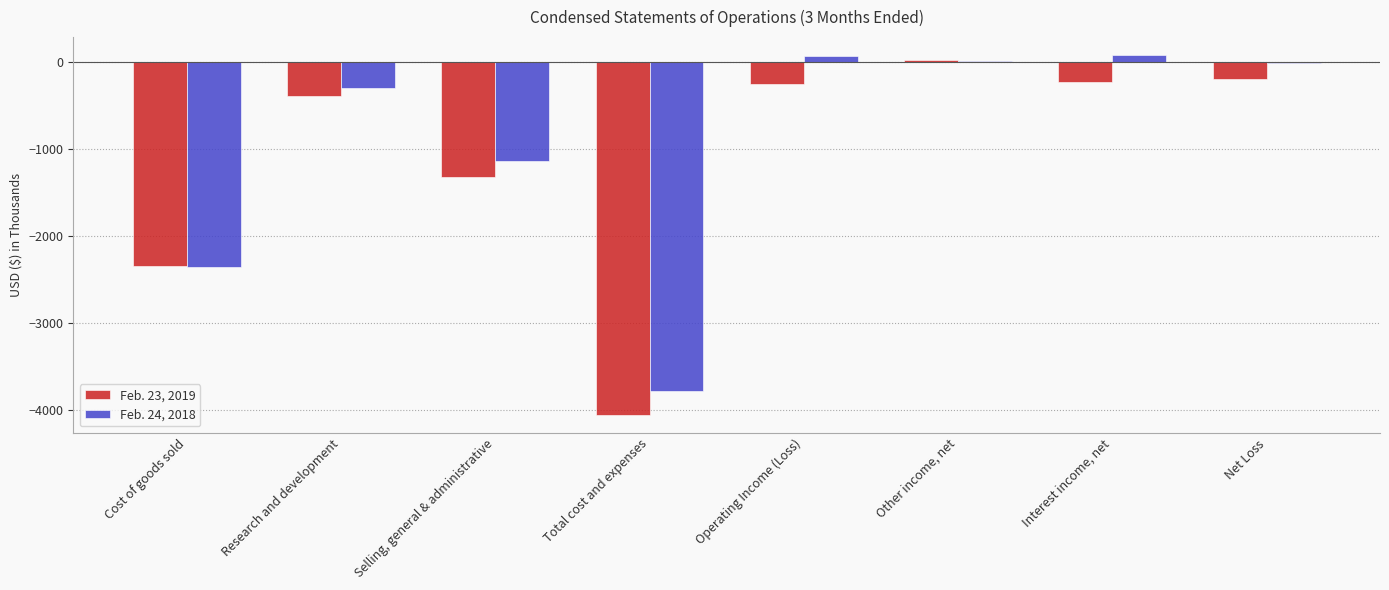

The Feb. 23, 2019 series shows -1317 at Selling, general & administrative. True or false?

True